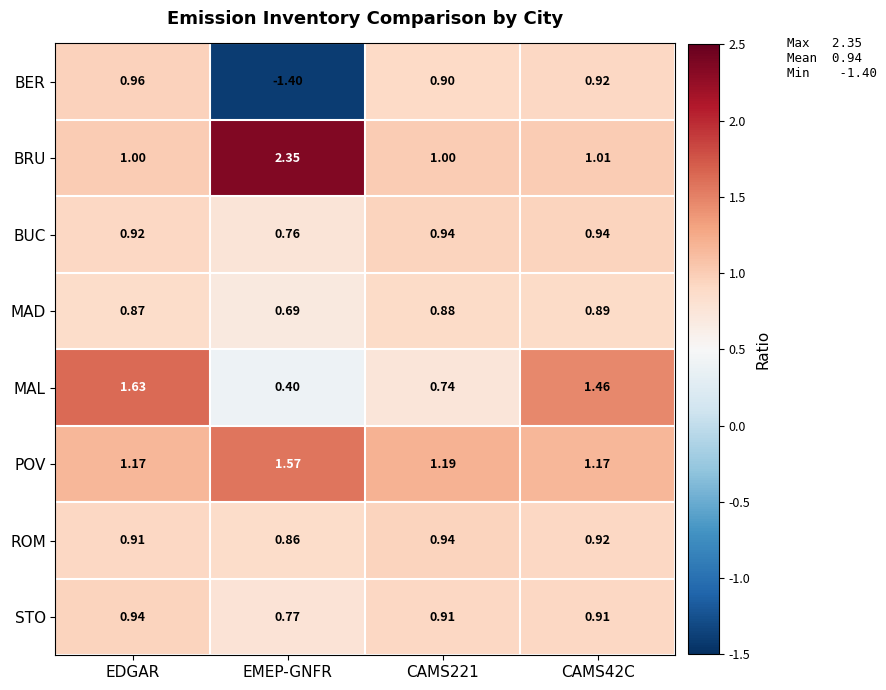

At which label is MAD closest to 0?

EMEP-GNFR